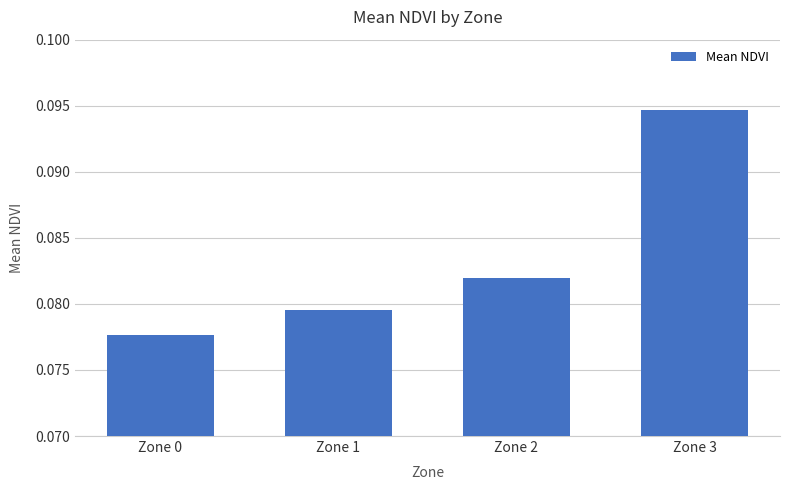

Which label corresponds to the smallest value in the chart?

Zone 0